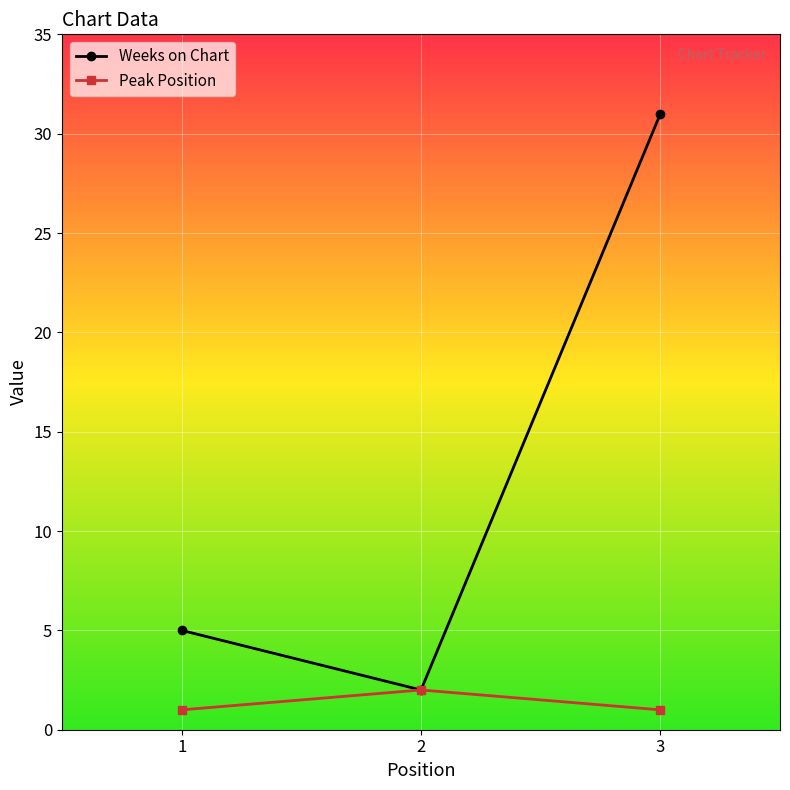

What is the total value across all series at 3?

32